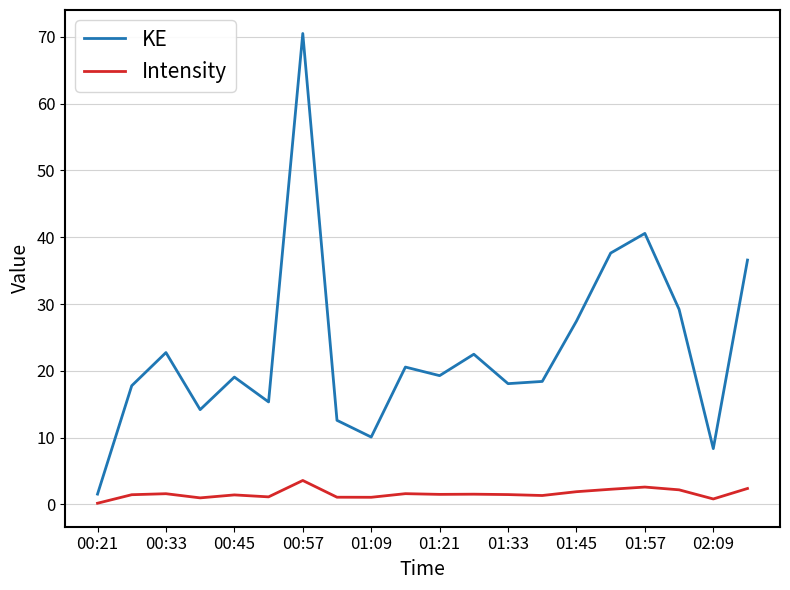

What is the difference between the maximum and minimum values in the Intensity series?

3.4